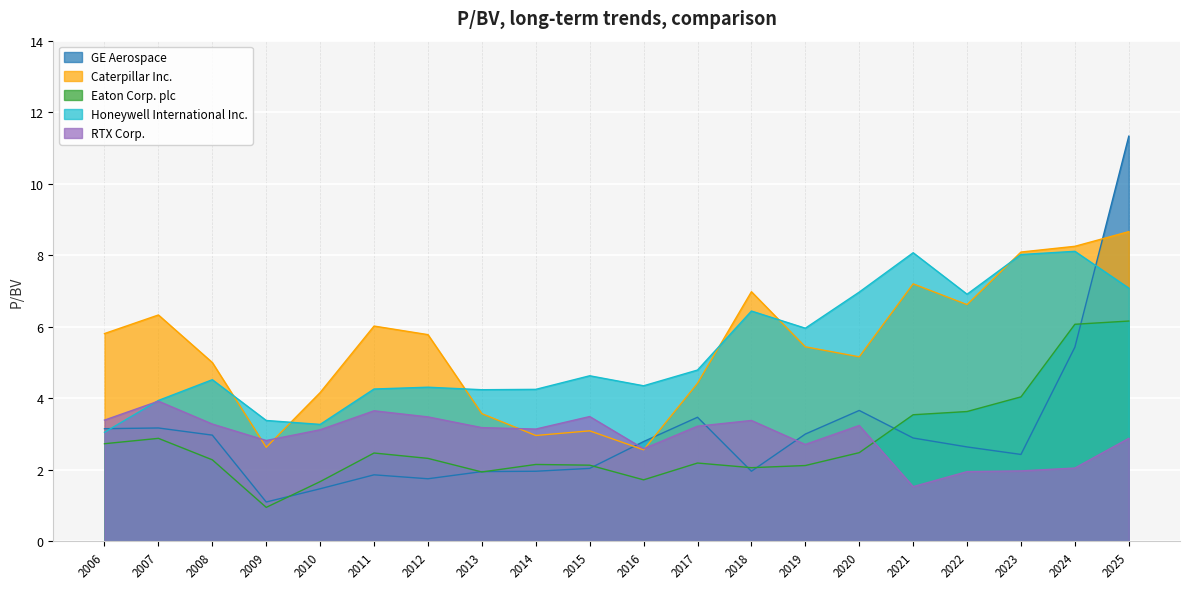

Reading left to right, extract all data points from this chart.

GE Aerospace: 2006=3.1	2007=3.2	2008=3.0	2009=1.1	2010=1.5	2011=1.9	2012=1.8	2013=1.9	2014=2.0	2015=2.0	2016=2.8	2017=3.5	2018=2.0	2019=3.0	2020=3.7	2021=2.9	2022=2.6	2023=2.4	2024=5.4	2025=11.3
Caterpillar Inc.: 2006=5.8	2007=6.3	2008=5.0	2009=2.6	2010=4.2	2011=6.0	2012=5.8	2013=3.6	2014=3.0	2015=3.1	2016=2.6	2017=4.4	2018=7.0	2019=5.4	2020=5.2	2021=7.2	2022=6.6	2023=8.1	2024=8.2	2025=8.7
Eaton Corp. plc: 2006=2.7	2007=2.9	2008=2.3	2009=0.9	2010=1.7	2011=2.5	2012=2.3	2013=1.9	2014=2.1	2015=2.1	2016=1.7	2017=2.2	2018=2.1	2019=2.1	2020=2.5	2021=3.5	2022=3.6	2023=4.0	2024=6.1	2025=6.2
Honeywell International Inc.: 2006=3.0	2007=3.9	2008=4.5	2009=3.4	2010=3.3	2011=4.3	2012=4.3	2013=4.2	2014=4.2	2015=4.6	2016=4.3	2017=4.8	2018=6.4	2019=6.0	2020=7.0	2021=8.1	2022=6.9	2023=8.0	2024=8.1	2025=7.1
RTX Corp.: 2006=3.4	2007=3.9	2008=3.3	2009=2.8	2010=3.1	2011=3.6	2012=3.5	2013=3.2	2014=3.1	2015=3.5	2016=2.6	2017=3.2	2018=3.4	2019=2.7	2020=3.2	2021=1.5	2022=1.9	2023=2.0	2024=2.0	2025=2.9